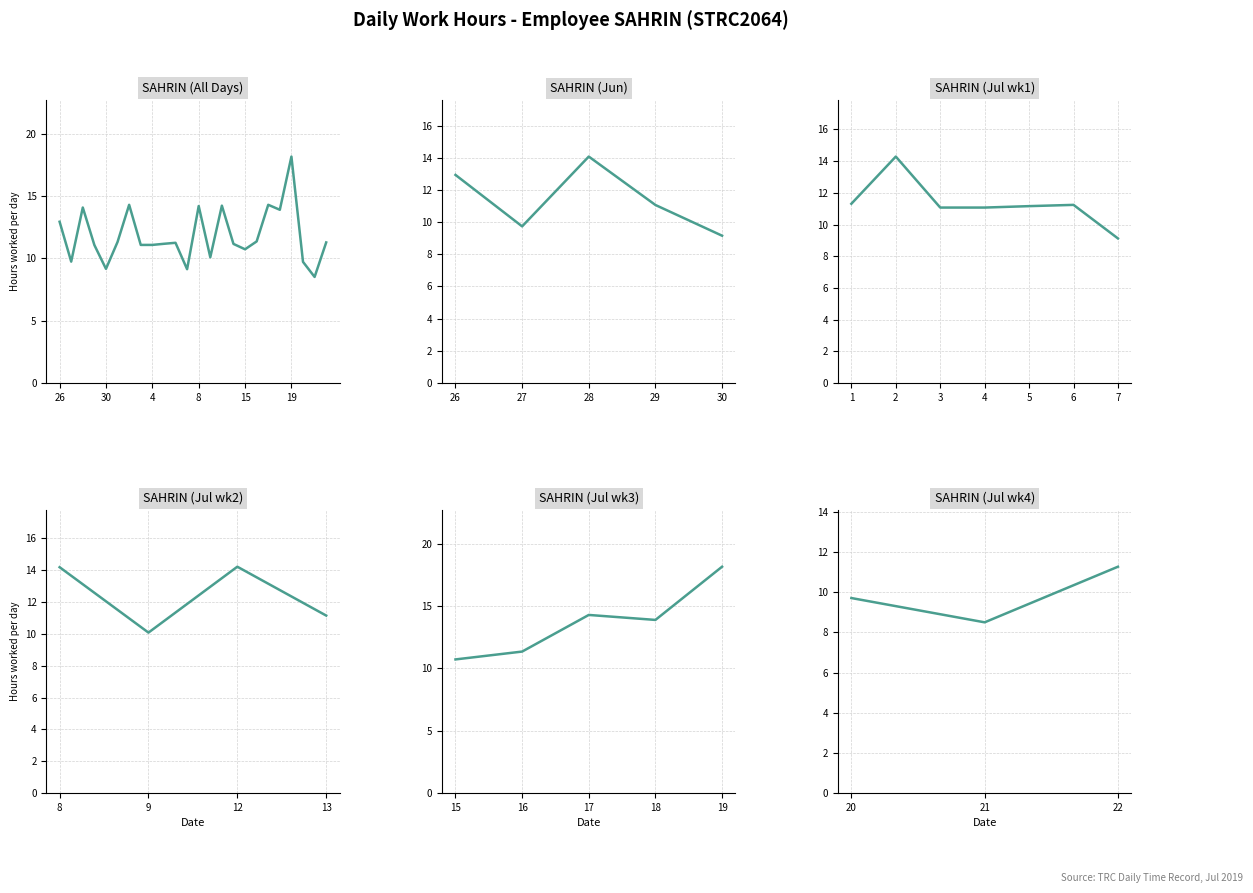

What position from the left is 12?

15